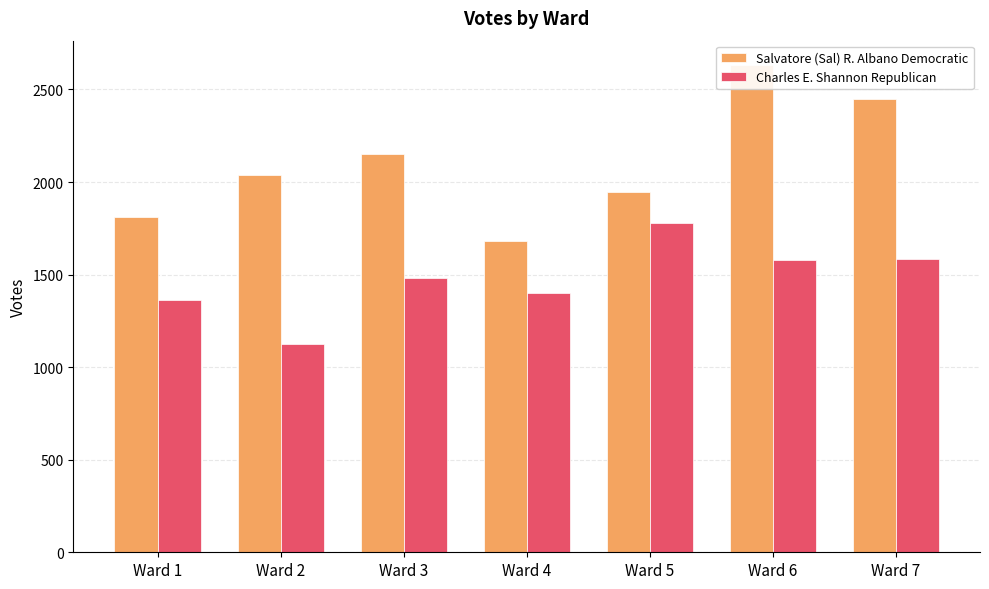

How many groups of bars are there?

7